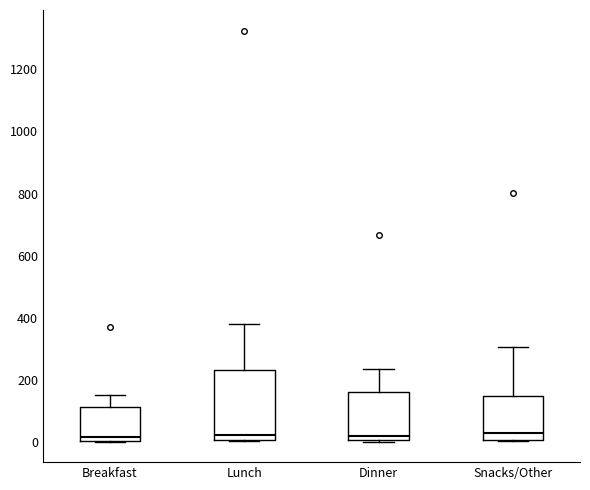

Reading left to right, transcribe this box plot: for each box, give where its median line is, the range the box spans, and where its two whiskers end, as read against the y-axis. The values are not printed on the chart, so give them approximately, as read against the axis.

Breakfast: median 20, box 0 to 120, whiskers 0 to 160
Lunch: median 20, box 0 to 240, whiskers 0 to 380
Dinner: median 20, box 0 to 160, whiskers 0 to 240
Snacks/Other: median 20, box 0 to 140, whiskers 0 to 300